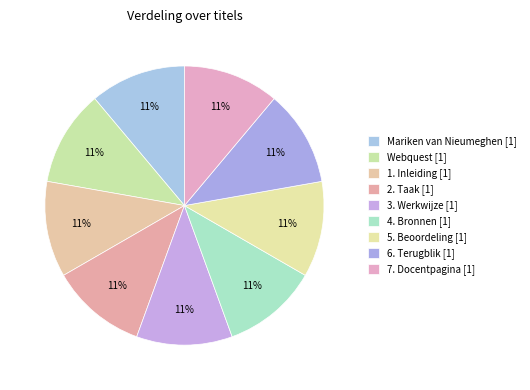

What is the largest slice in the pie chart?

7. Docentpagina